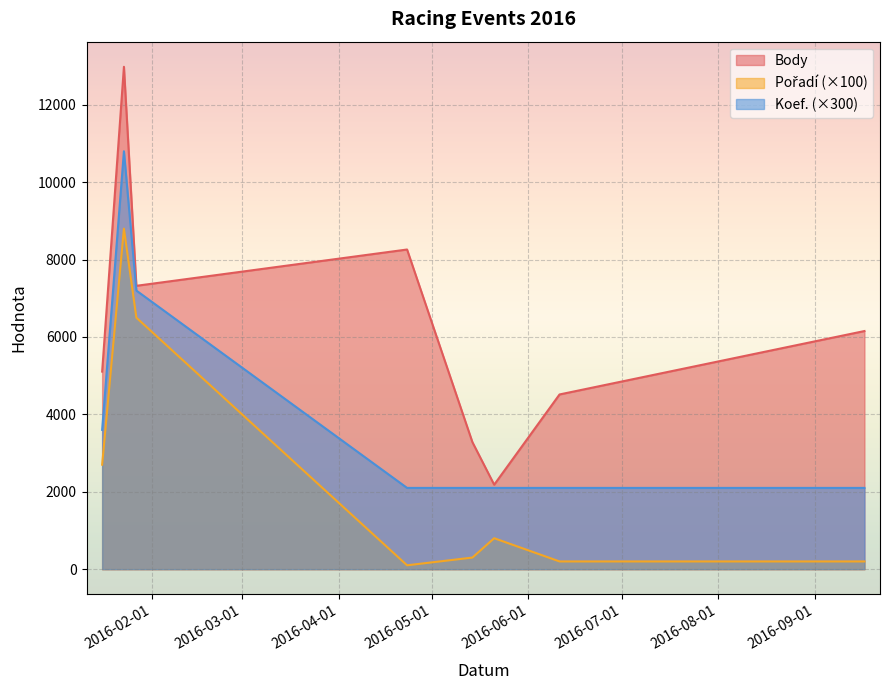

True or false: Pořadí and Body intersect in this chart.

False